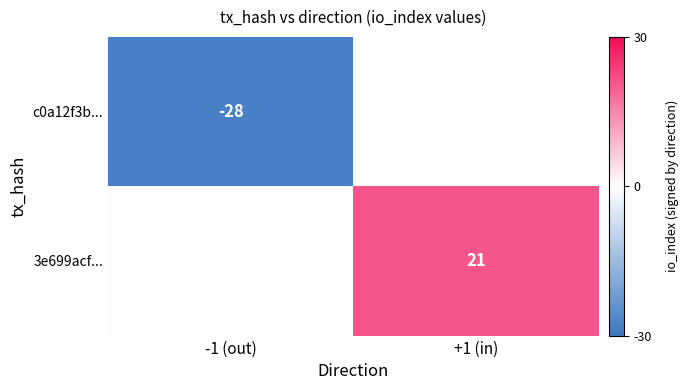

The value of 3e699acf... at +1 (in) is 7. True or false?

False